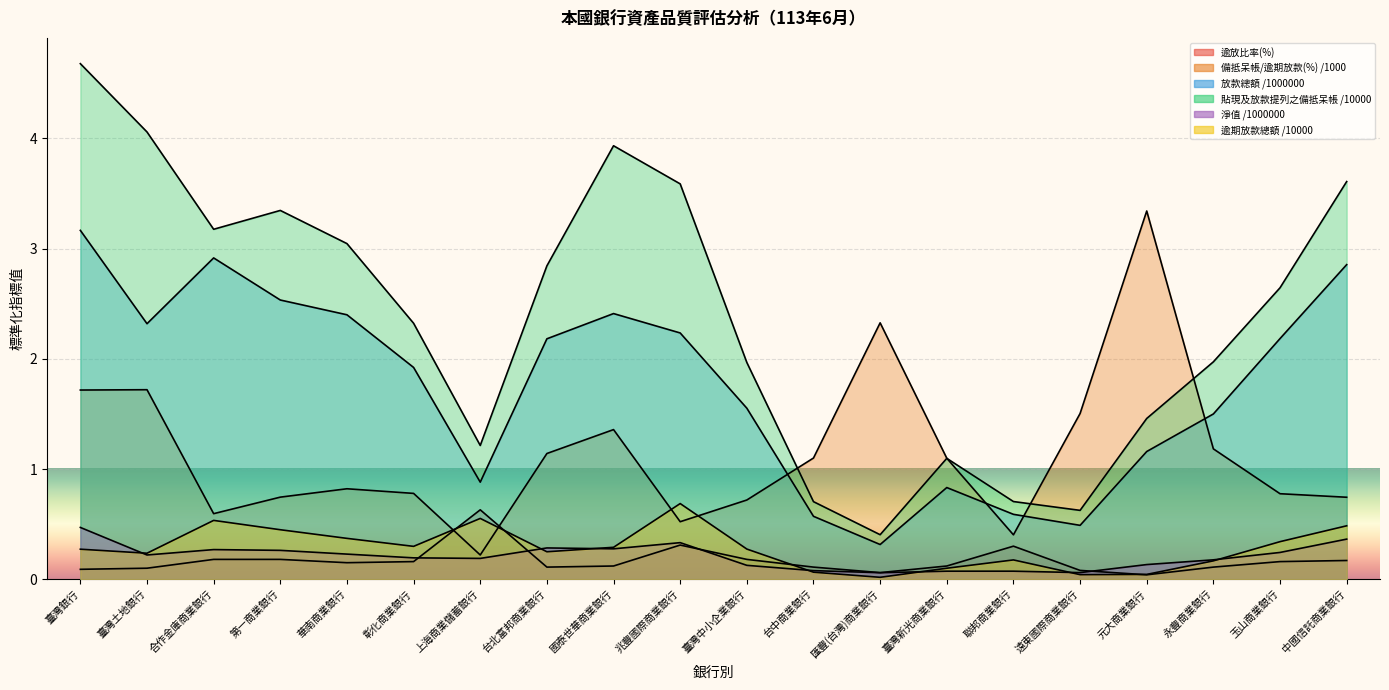

The value of 逾期放款總額 /10000 at 第一商業銀行 is 0.1. True or false?

False